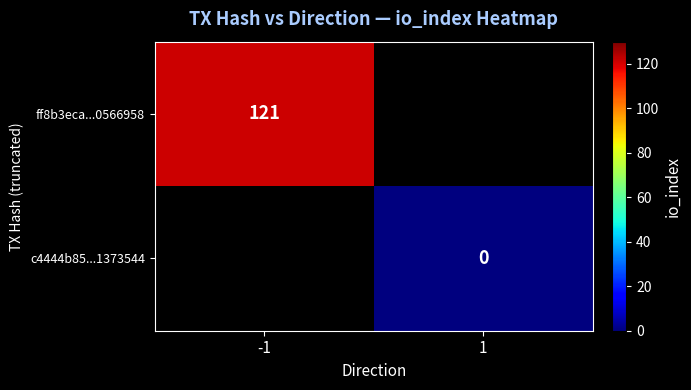

The ff8b3eca...0566958 series shows 121 at -1. True or false?

True